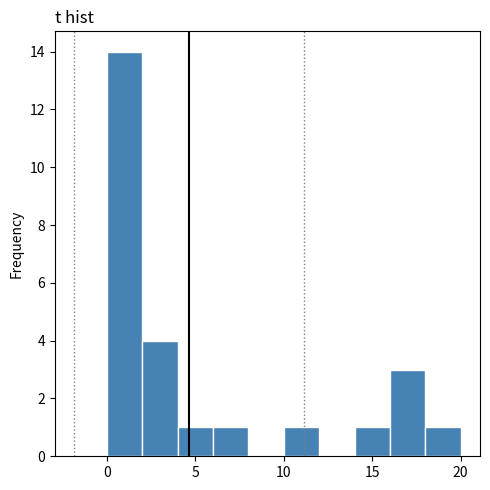

Reading left to right, transcribe this chart: for each bar, give the range it covers on the x-axis and its height. The values are not printed on the chart, so give them approximately, as read against the axis.

0 to 2: 14
2 to 4: 4
4 to 6: 1
6 to 8: 1
8 to 10: 0
10 to 12: 1
12 to 14: 0
14 to 16: 1
16 to 18: 3
18 to 20: 1